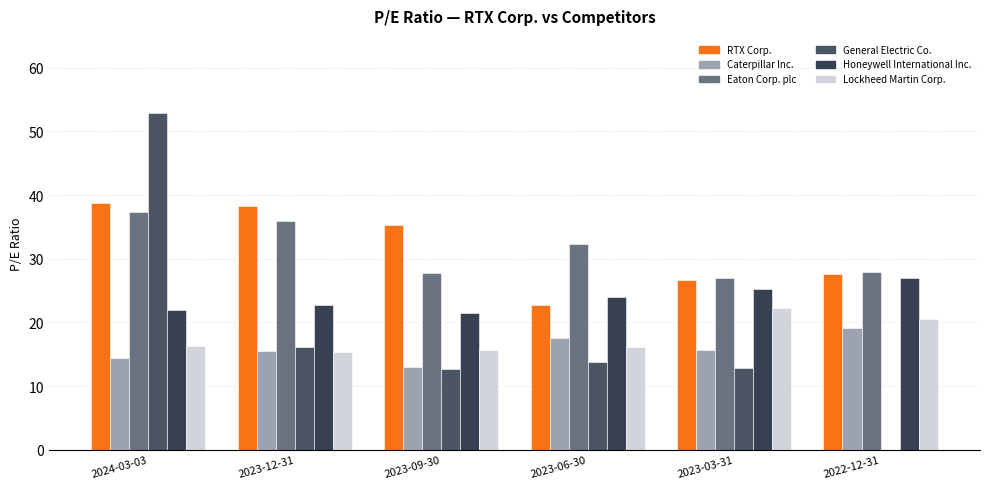

How many data points does each series have?

6